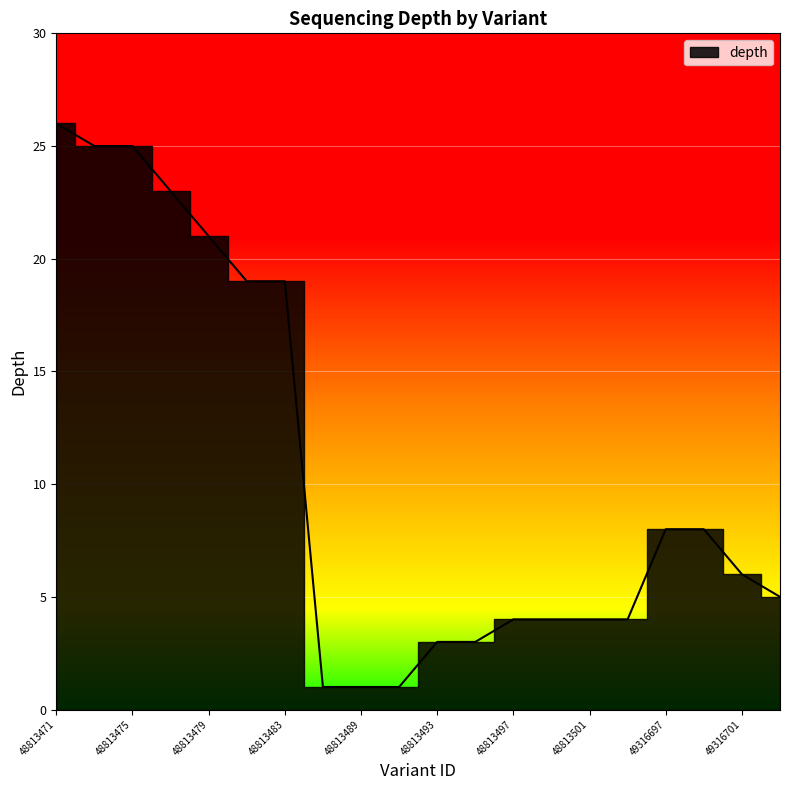

Approximately how many times larger is the value at 48813473 compared to 49316695?

6.2